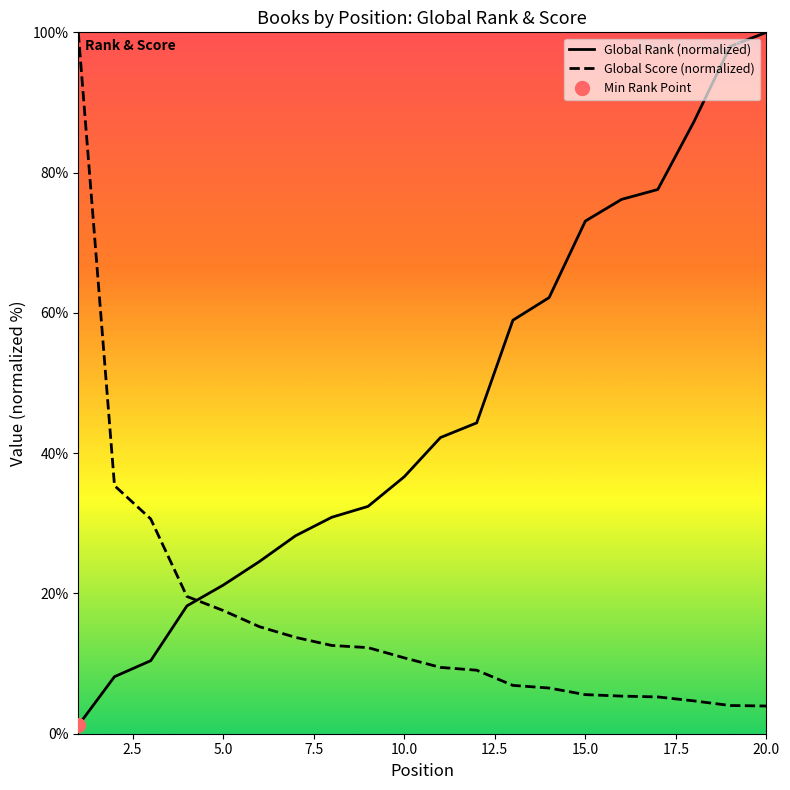

How many times do Global Score (normalized) and Global Rank (normalized) cross each other?

1